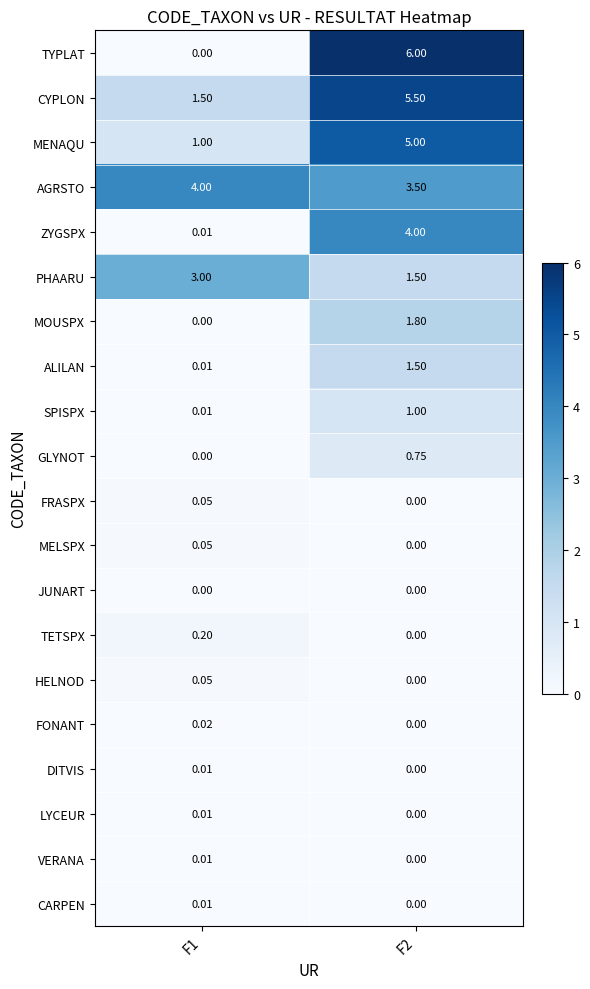

Is the value of GLYNOT at F1 greater than the value of TETSPX at F1?

No